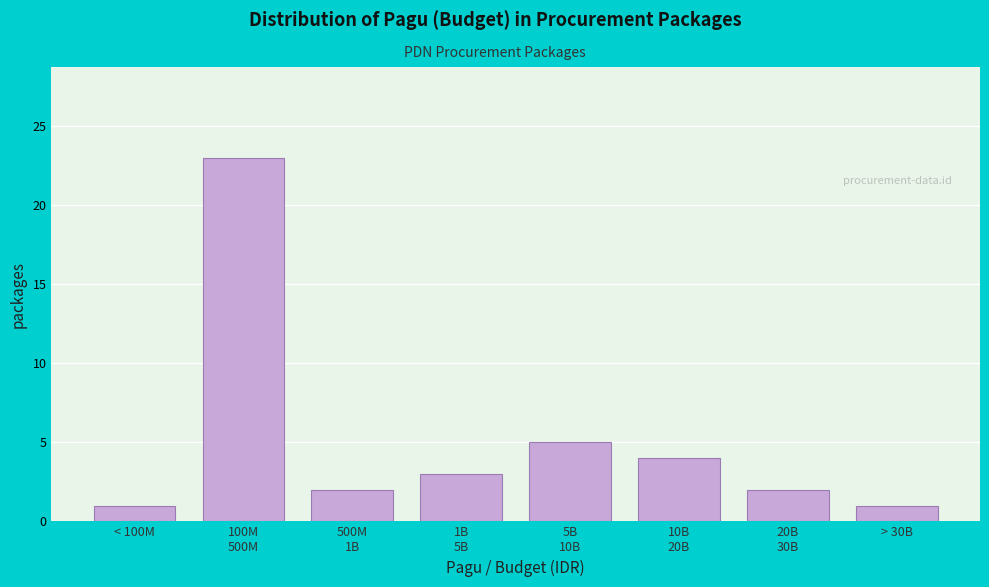

Reading right to left, list all the values displayed in this chart.

1	2	4	5	3	2	23	1